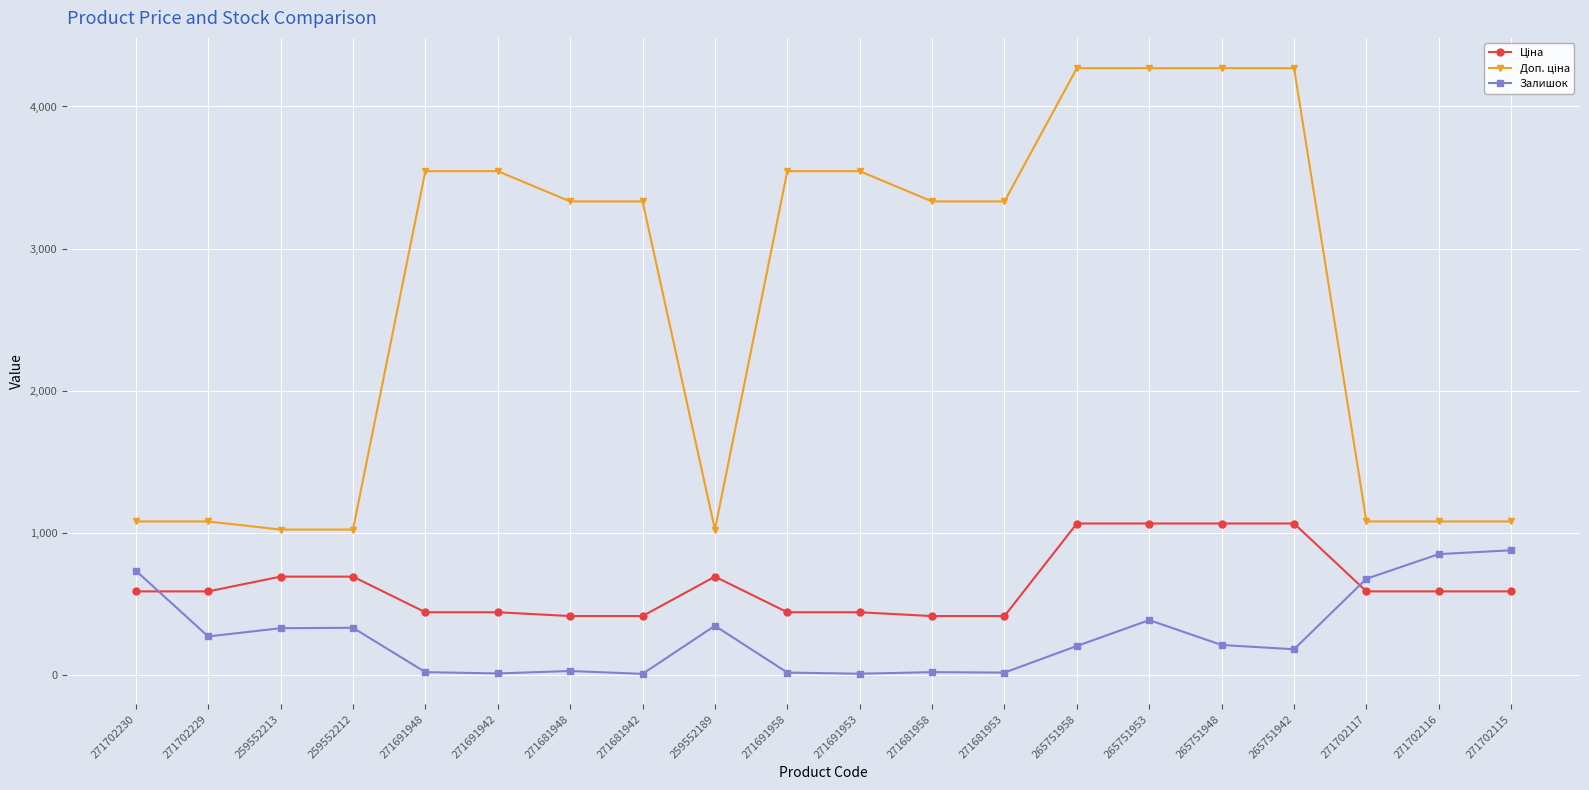

What is the greatest value displayed?

4269.4